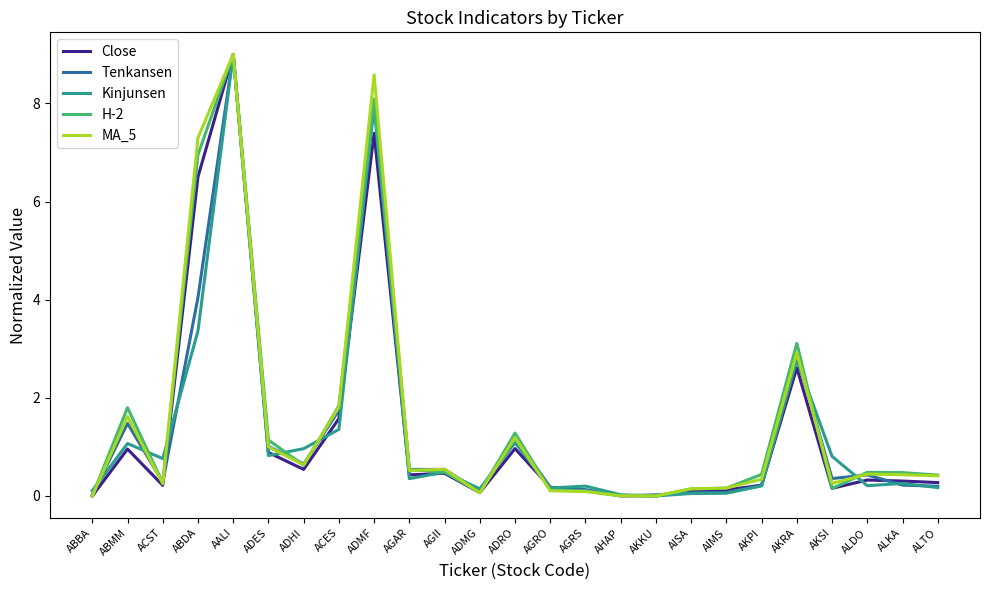

At which category is the sum across all series the highest?

AALI